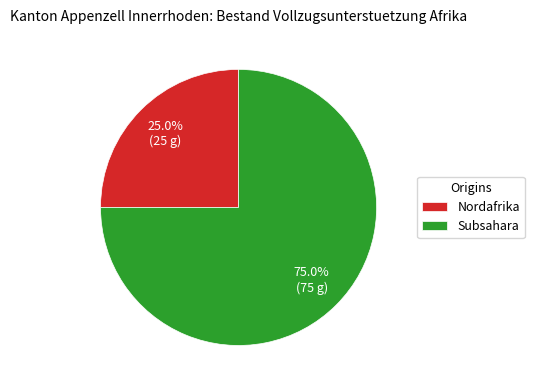

What is the majority slice?

Subsahara